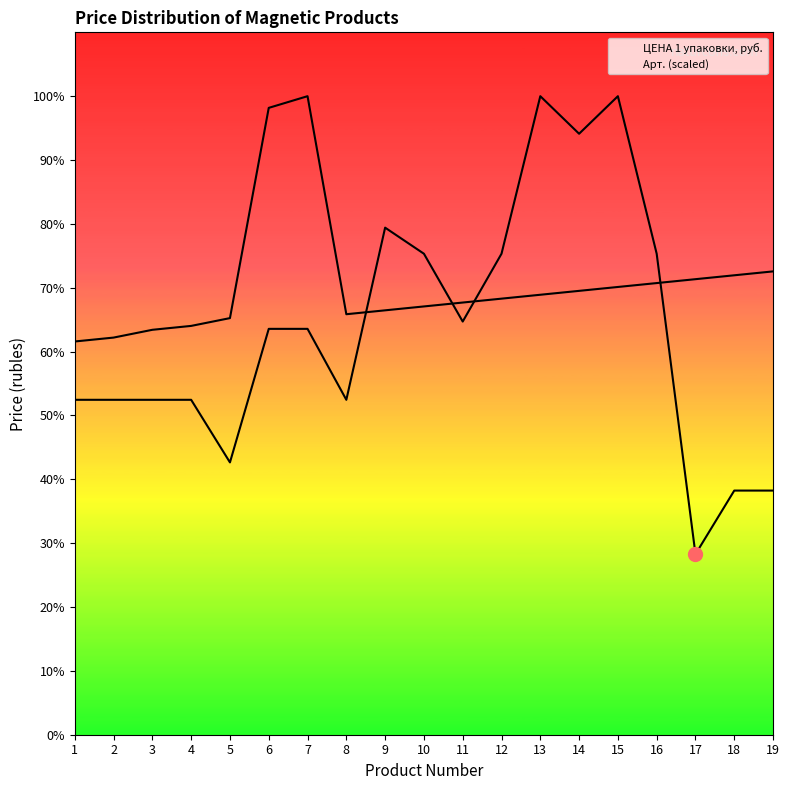

Which category has the highest value in the Арт. (scaled) series?

7